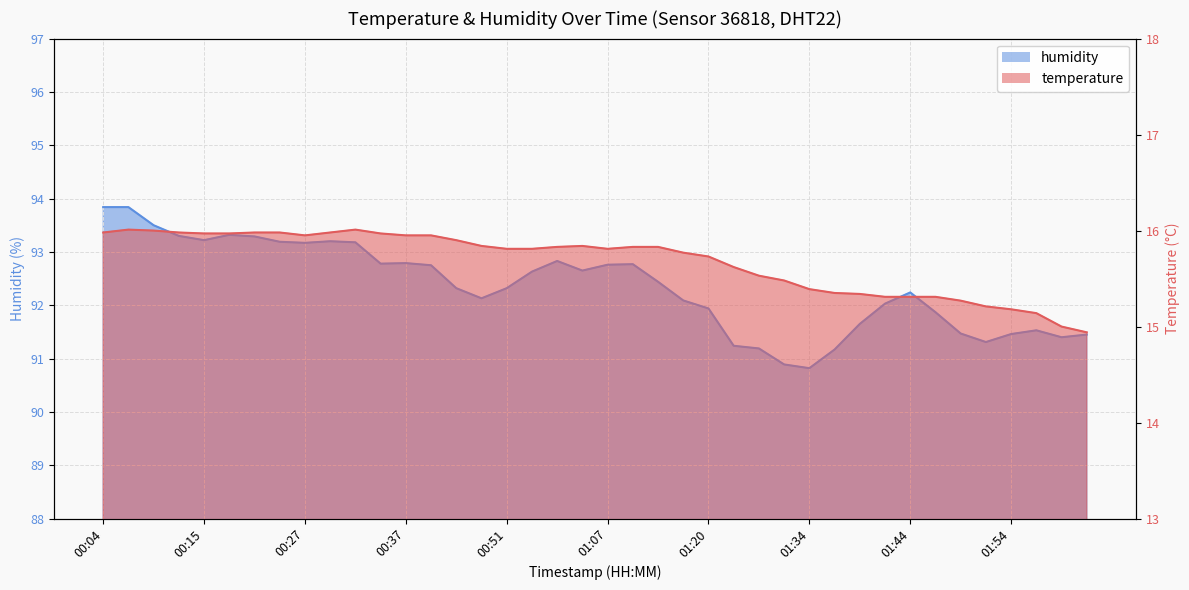

At which label does humidity reach its peak?

00:04